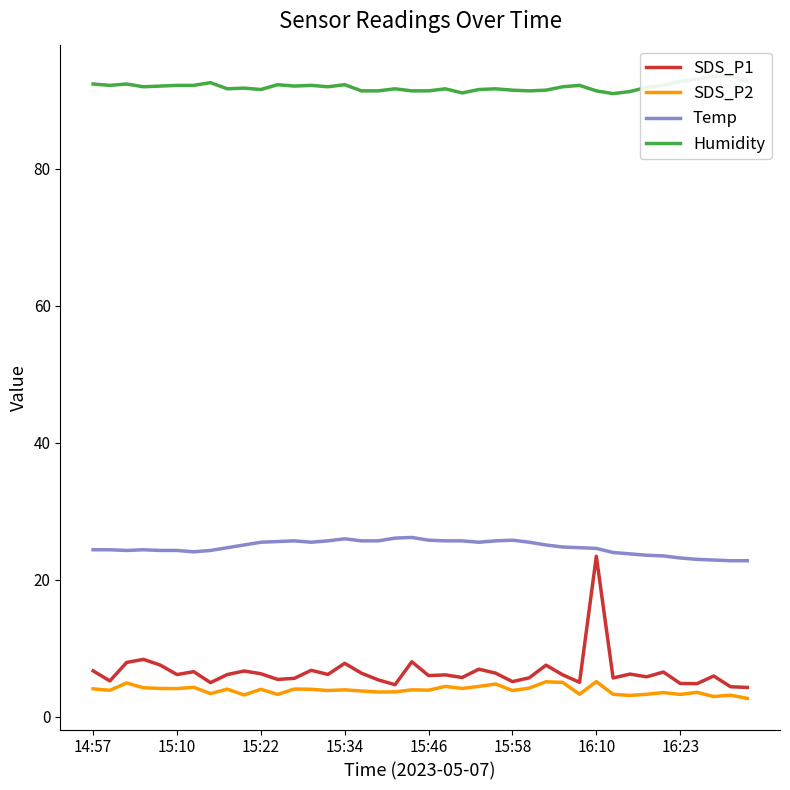

The Temp series shows 40.3 at 15:10. True or false?

False